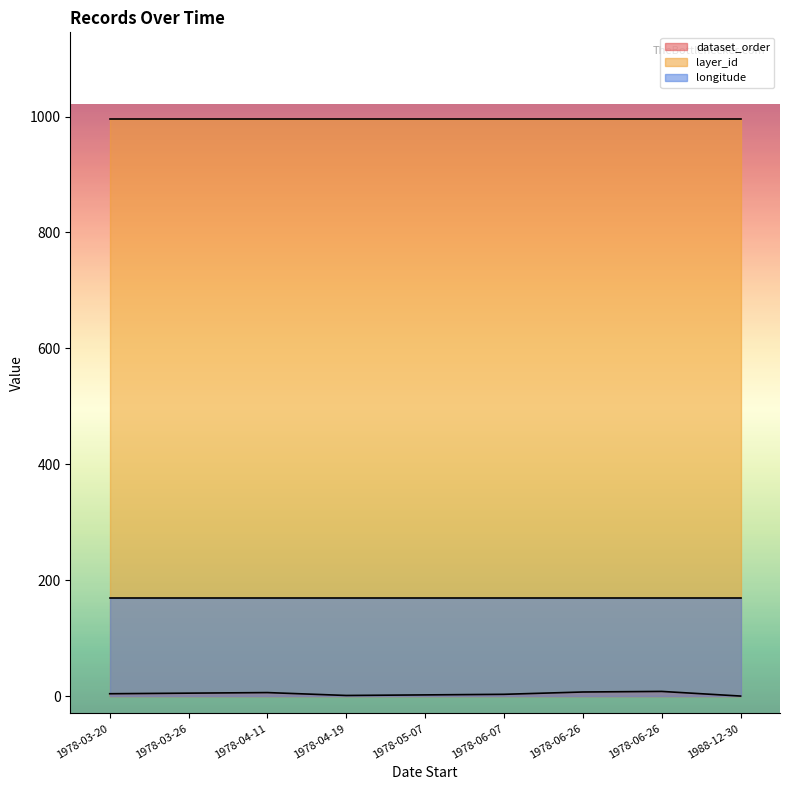

True or false: dataset_order has more than 1 points higher than both neighbors.

True